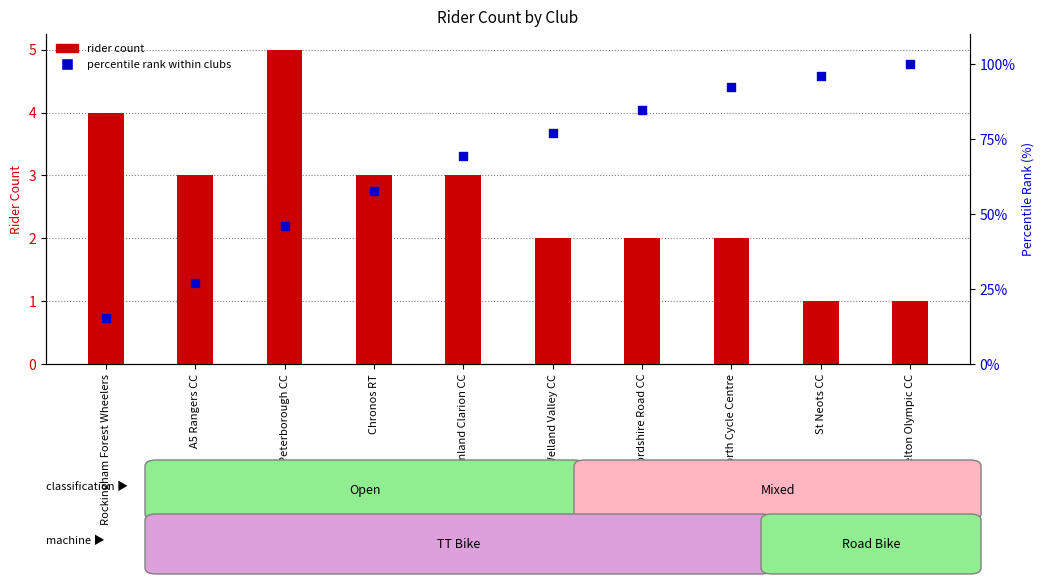

Which series reaches the maximum Y coordinate?

percentile rank within clubs